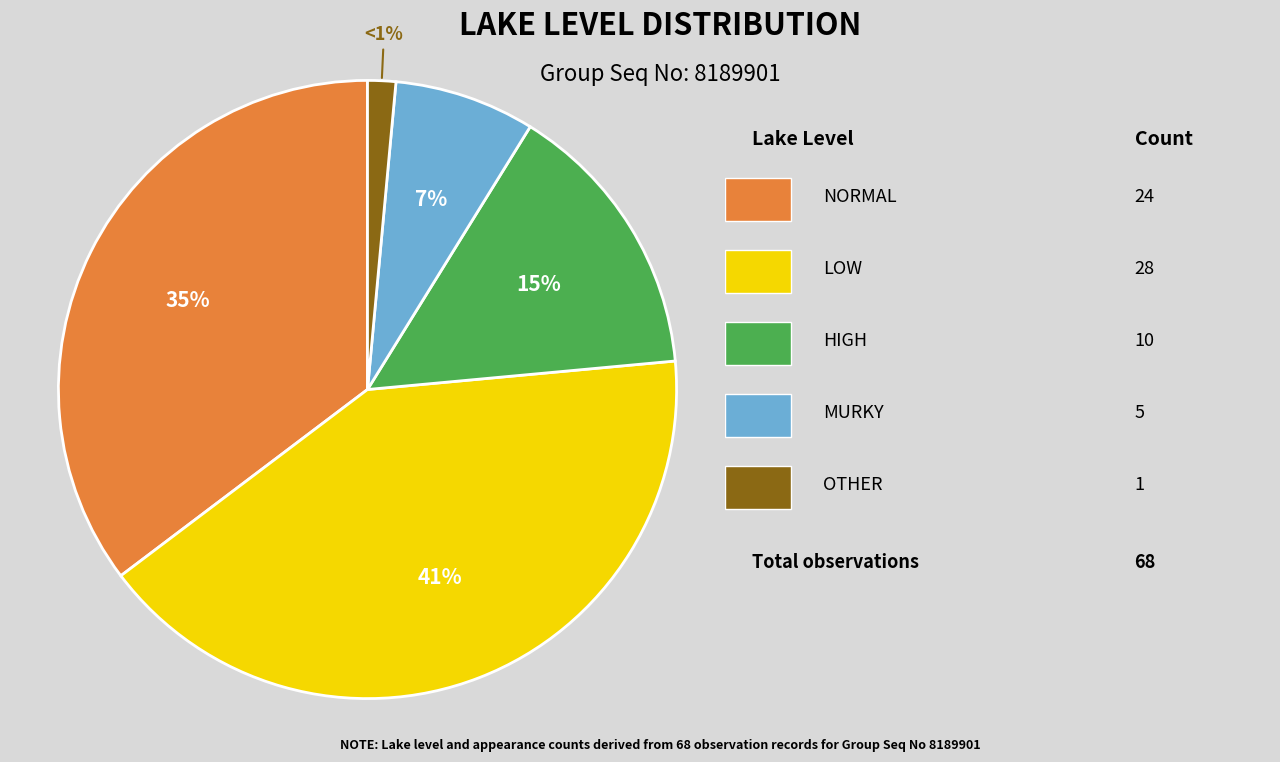

To the nearest percent, what is the average slice percentage?

20%